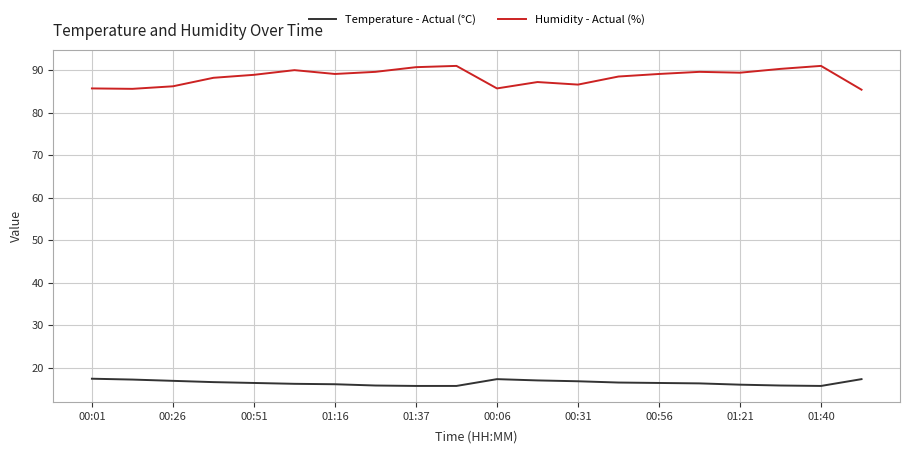

What are all the series names shown in the legend?

Temperature - Actual (°C), Humidity - Actual (%)